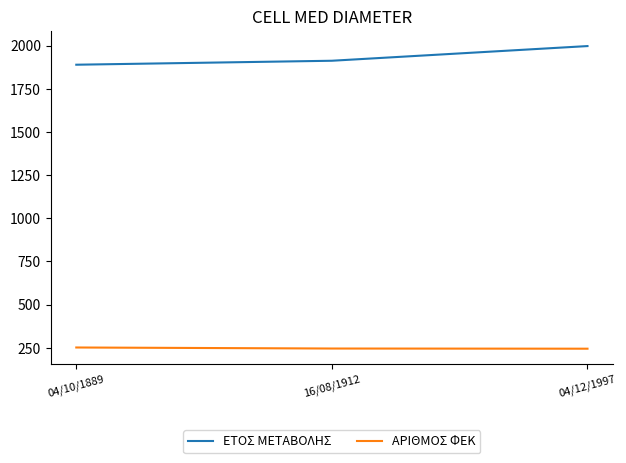

What is the sum of all ΑΡΙΘΜΟΣ ΦΕΚ values?

740